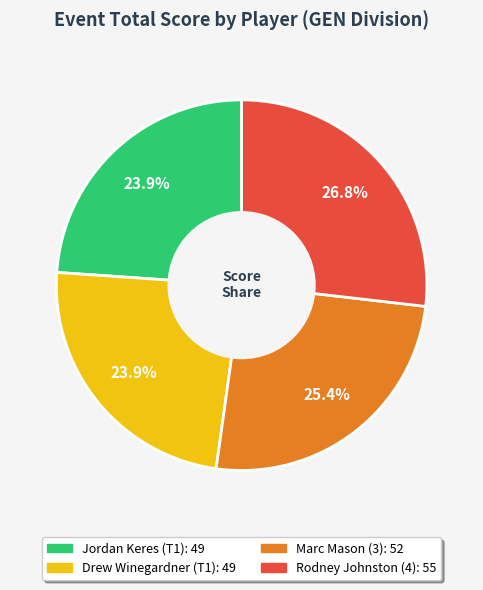

Which category has the biggest portion of the pie?

Rodney Johnston (4)